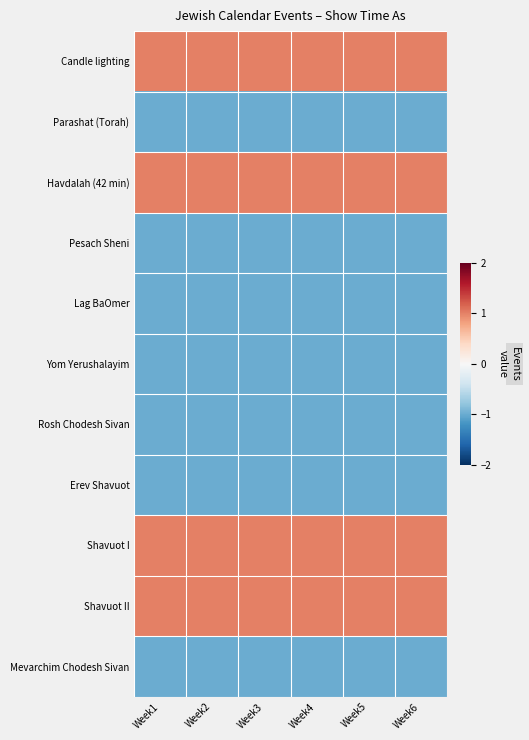

At how many categories does at least one series exceed 0?

6